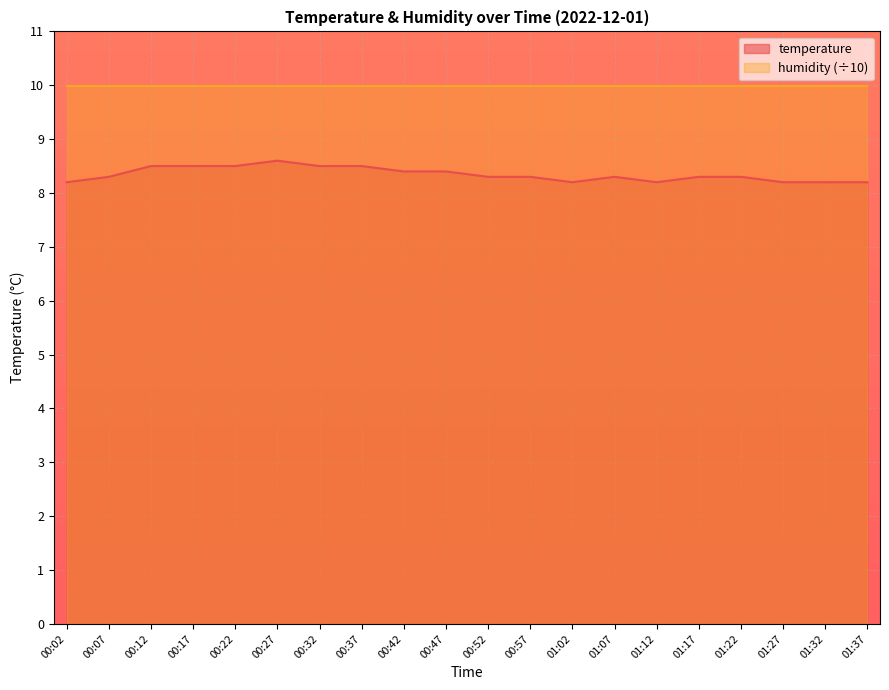

How many interior local peaks (higher than both neighbors) does the data have?

2